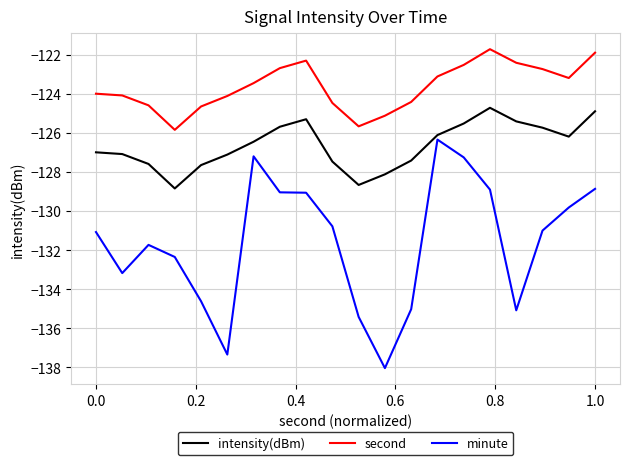

How many series are shown in this chart?

3